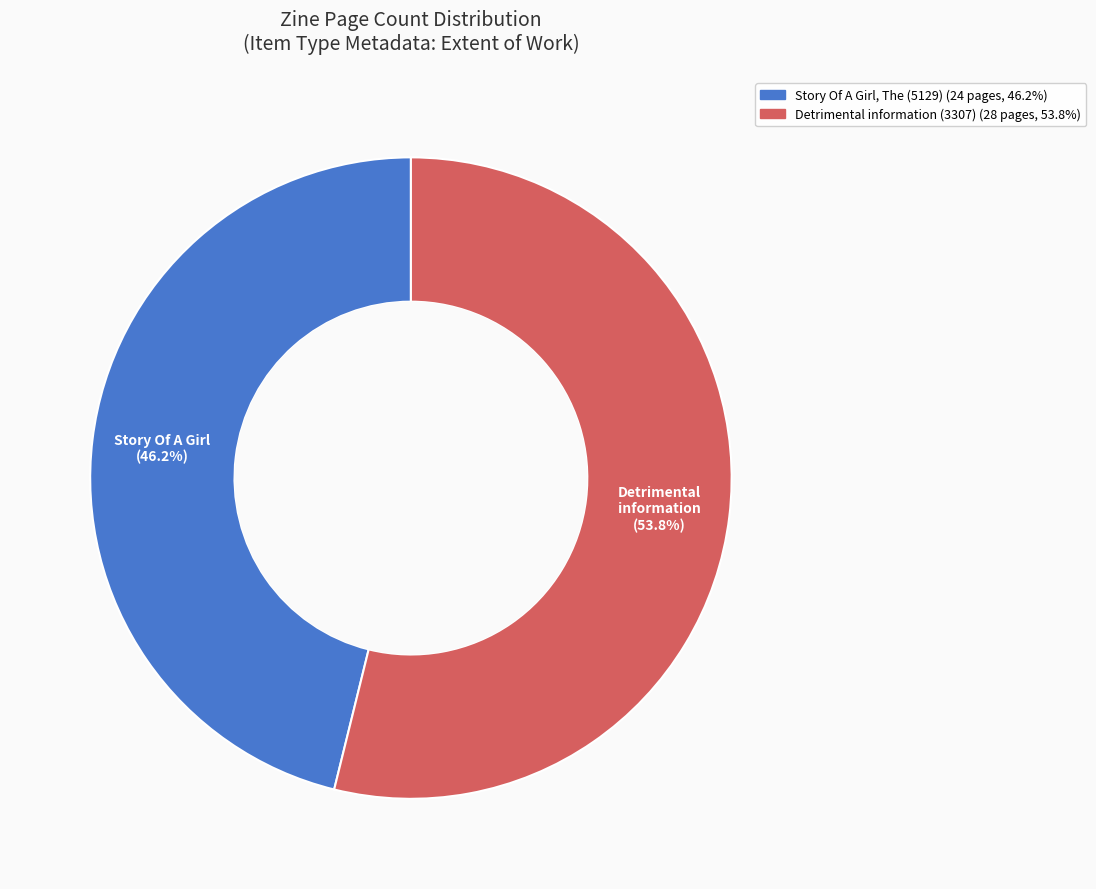

How many segments does this pie chart have?

2